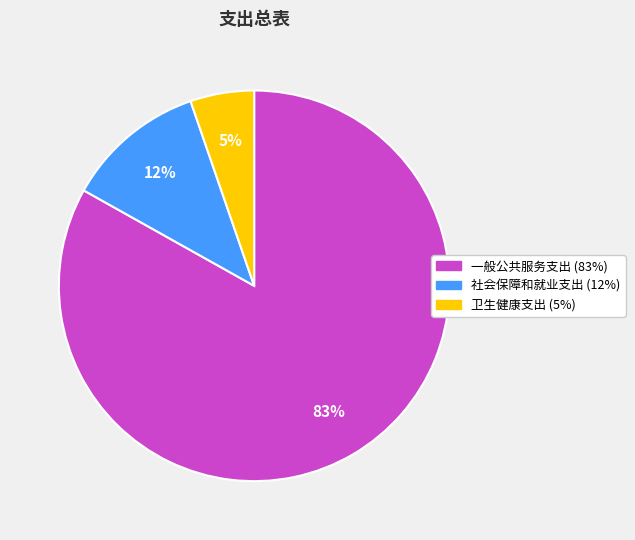

Is the sum of 社会保障和就业支出 and 一般公共服务支出 greater than half?

Yes